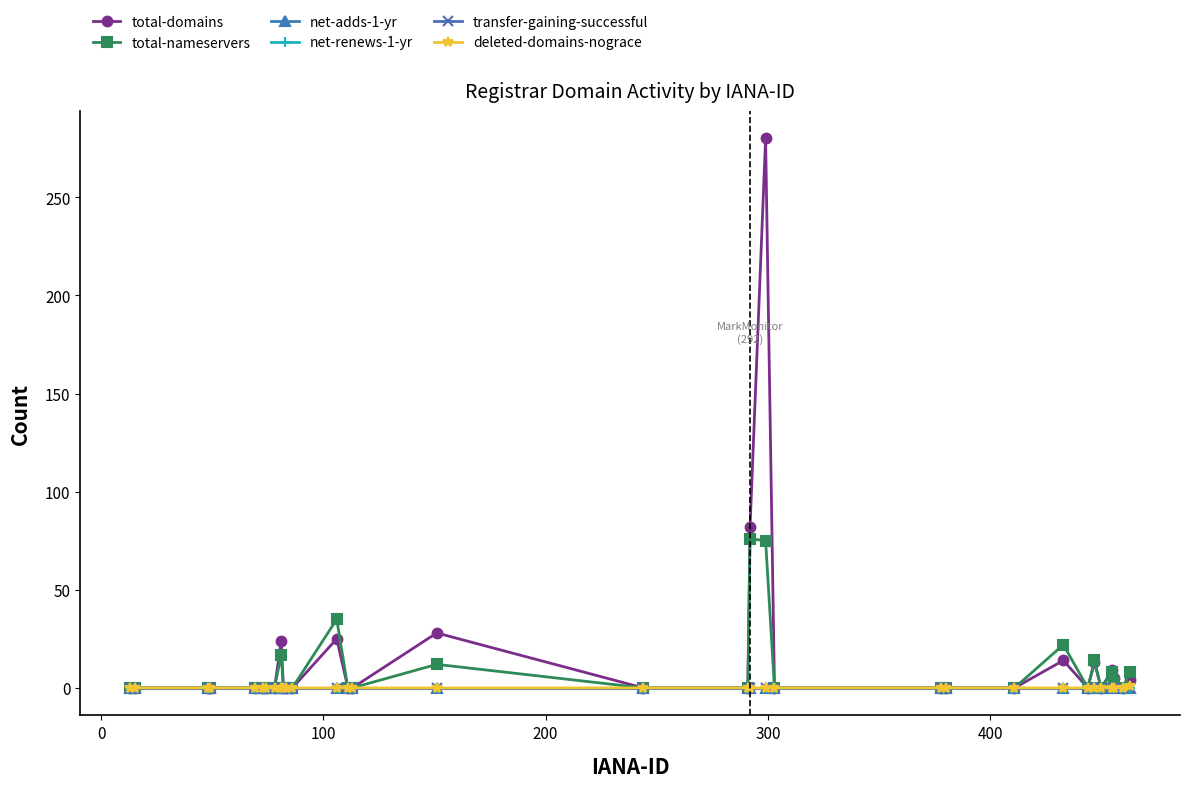

Rank the series by their maximum value, from lowest to highest.

net-adds-1-yr, net-renews-1-yr, transfer-gaining-successful, deleted-domains-nograce, total-nameservers, total-domains